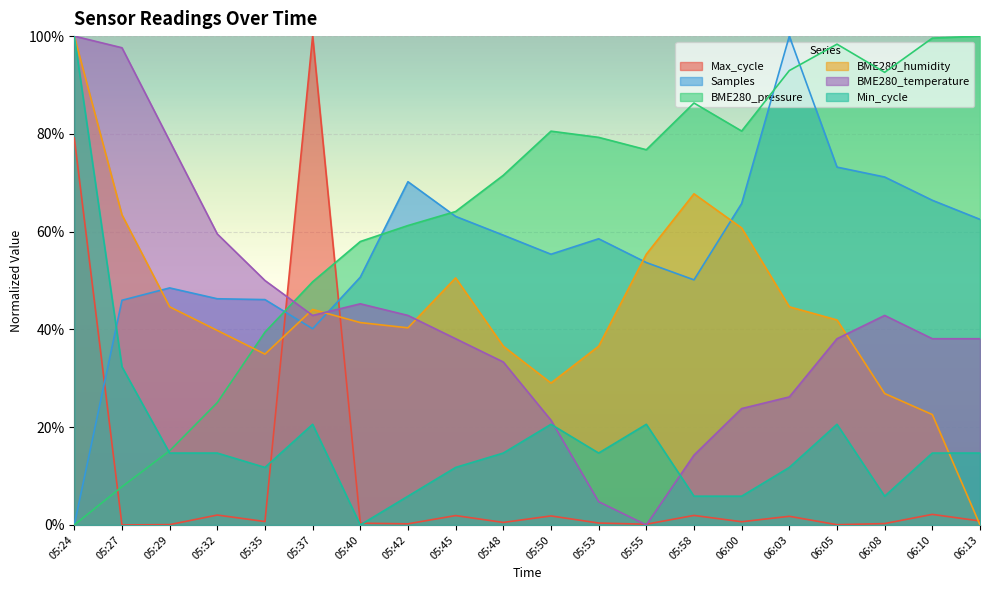

Reading right to left, what are all the values shown in this chart?

Max_cycle: 06:13=0.8	06:10=2.2	06:08=0.3	06:05=0.0	06:03=1.8	06:00=0.7	05:58=1.9	05:55=0.1	05:53=0.4	05:50=1.8	05:48=0.5	05:45=1.9	05:42=0.2	05:40=0.4	05:37=100.0	05:35=0.7	05:32=2.0	05:29=0.1	05:27=0.0	05:24=79.2
Samples: 06:13=62.5	06:10=66.4	06:08=71.2	06:05=73.2	06:03=100.0	06:00=65.8	05:58=50.1	05:55=53.7	05:53=58.5	05:50=55.4	05:48=59.3	05:45=63.1	05:42=70.2	05:40=50.7	05:37=40.1	05:35=46.1	05:32=46.3	05:29=48.5	05:27=46.0	05:24=0.0
BME280_pressure: 06:13=100.0	06:10=99.6	06:08=92.6	06:05=98.4	06:03=93.0	06:00=80.6	05:58=86.3	05:55=76.8	05:53=79.3	05:50=80.6	05:48=71.5	05:45=64.1	05:42=61.3	05:40=58.0	05:37=49.7	05:35=39.4	05:32=25.0	05:29=15.2	05:27=7.8	05:24=0.0
BME280_humidity: 06:13=0.0	06:10=22.6	06:08=26.9	06:05=41.9	06:03=44.6	06:00=60.8	05:58=67.7	05:55=55.4	05:53=36.6	05:50=29.0	05:48=36.6	05:45=50.5	05:42=40.3	05:40=41.4	05:37=44.1	05:35=34.9	05:32=39.8	05:29=44.6	05:27=63.4	05:24=100.0
BME280_temperature: 06:13=38.1	06:10=38.1	06:08=42.9	06:05=38.1	06:03=26.2	06:00=23.8	05:58=14.3	05:55=0.0	05:53=4.8	05:50=21.4	05:48=33.3	05:45=38.1	05:42=42.9	05:40=45.2	05:37=42.9	05:35=50.0	05:32=59.5	05:29=78.6	05:27=97.6	05:24=100.0
Min_cycle: 06:13=14.7	06:10=14.7	06:08=5.9	06:05=20.6	06:03=11.8	06:00=5.9	05:58=5.9	05:55=20.6	05:53=14.7	05:50=20.6	05:48=14.7	05:45=11.8	05:42=5.9	05:40=0.0	05:37=20.6	05:35=11.8	05:32=14.7	05:29=14.7	05:27=32.4	05:24=100.0